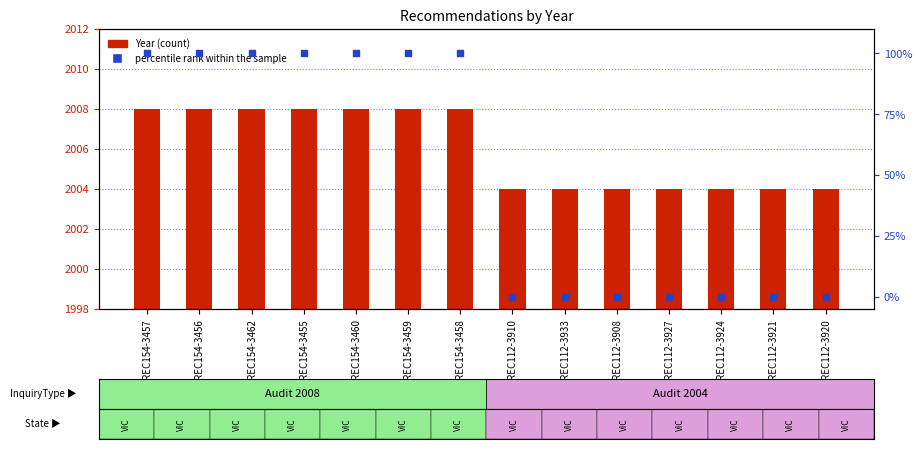

What are all the series names shown in the legend?

Year, percentile rank within the sample